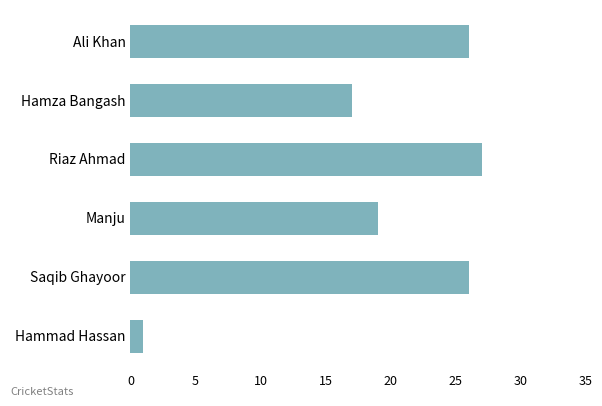

What position from the top is Ali Khan?

1